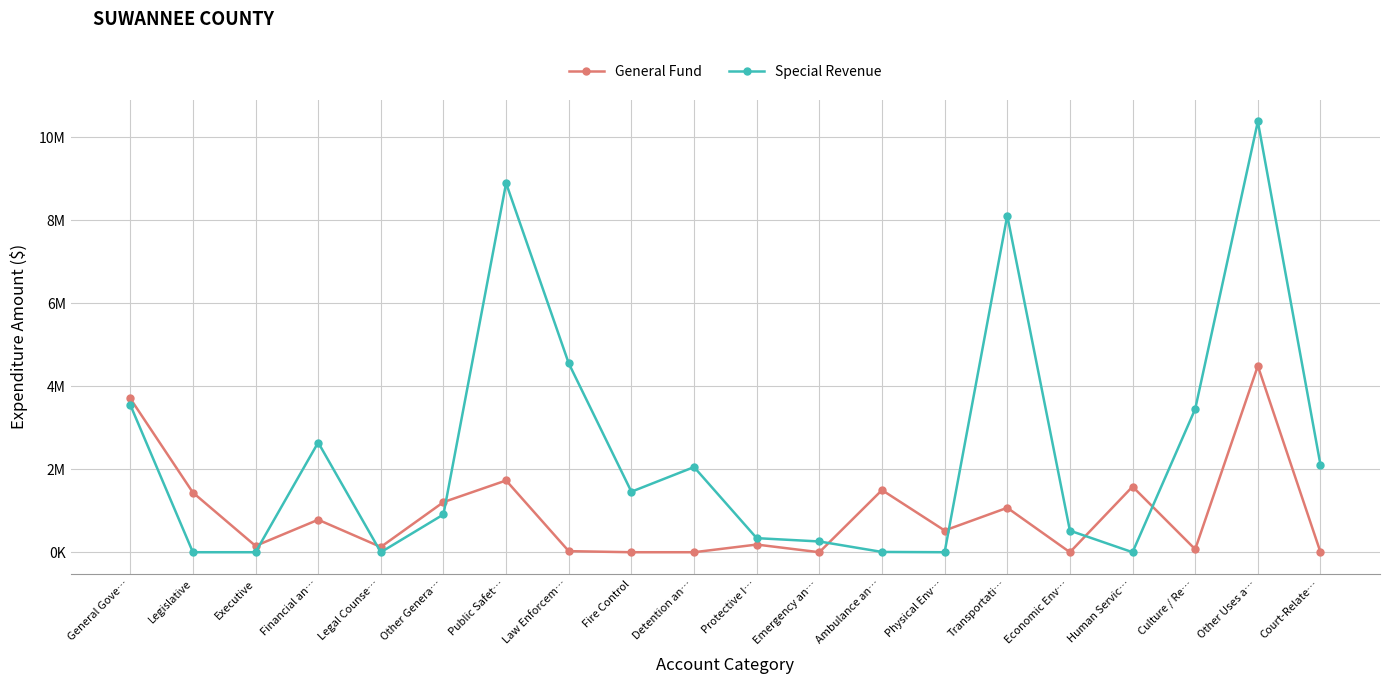

What are all the series names shown in the legend?

General Fund, Special Revenue